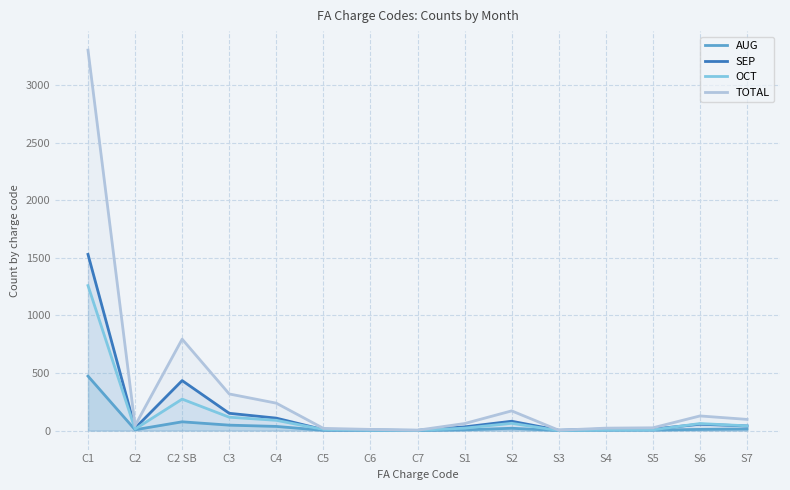

Which category has the lowest value across all series?

C7